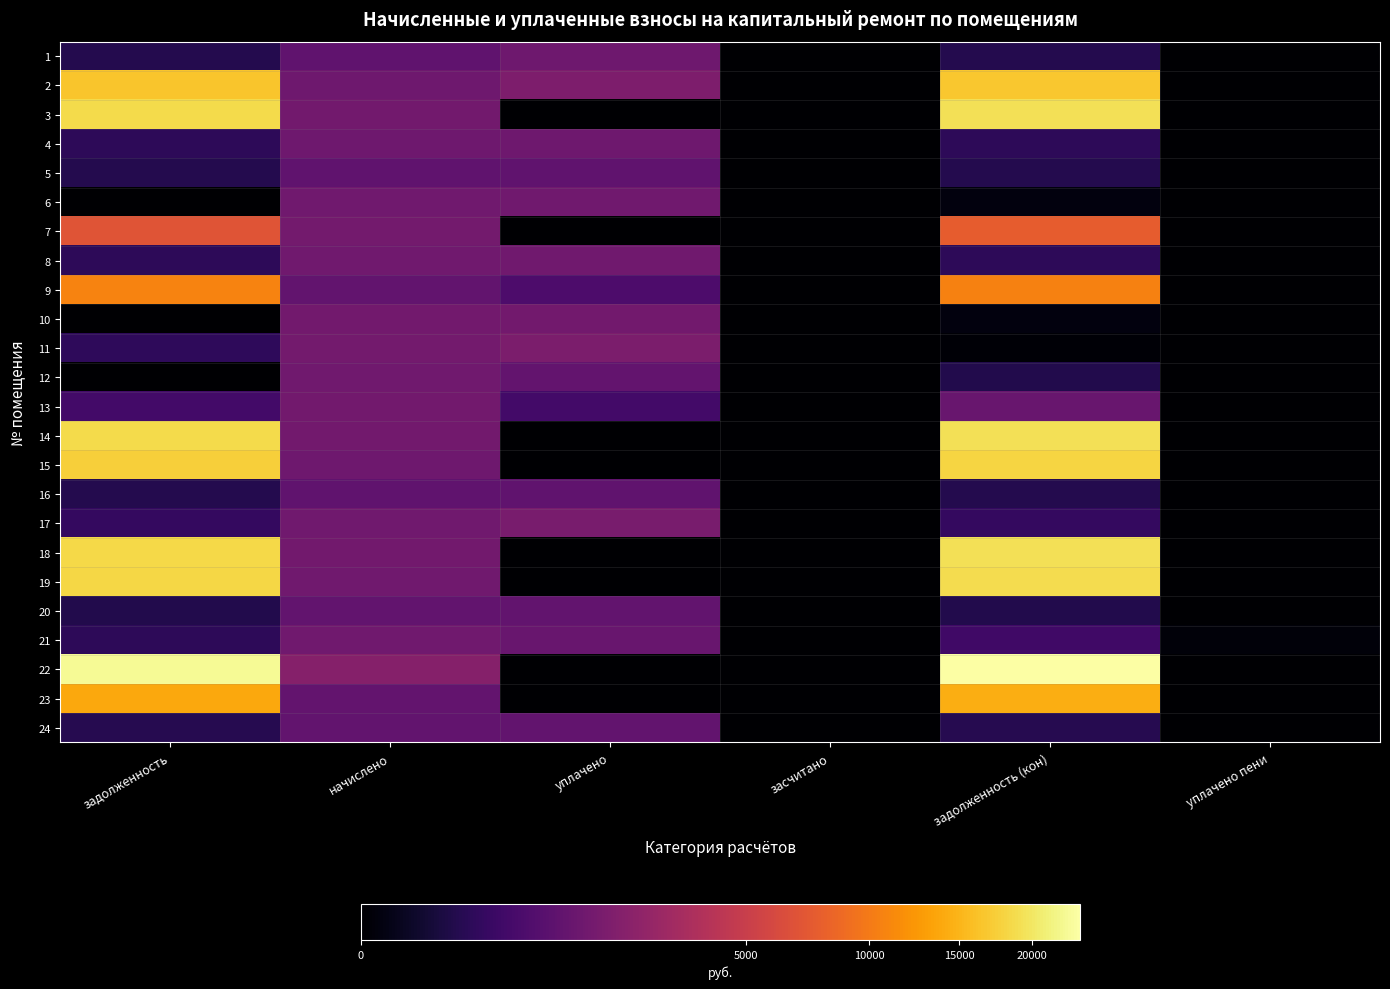

Reading right to left, transcribe all the data shown in this chart.

1: уплачено пени=0.0	задолженность (кон)=156.8	засчитано=0.0	уплачено=1258.7	начислено=944.5	задолженность=156.8
2: уплачено пени=0.0	задолженность (кон)=16642.7	засчитано=0.0	уплачено=1685.7	начислено=1291.1	задолженность=16597.2
3: уплачено пени=0.0	задолженность (кон)=19373.4	засчитано=0.0	уплачено=0.0	начислено=1364.2	задолженность=18691.3
4: уплачено пени=0.0	задолженность (кон)=215.7	засчитано=0.0	уплачено=1294.3	начислено=1294.3	задолженность=215.7
5: уплачено пени=0.0	задолженность (кон)=155.8	засчитано=0.0	уплачено=934.9	начислено=934.9	задолженность=155.8
6: уплачено пени=0.0	задолженность (кон)=2.2	засчитано=0.0	уплачено=1323.9	начислено=1326.1	задолженность=0.0
7: уплачено пени=0.0	задолженность (кон)=7627.4	засчитано=0.0	уплачено=0.0	начислено=1380.1	задолженность=6937.3
8: уплачено пени=0.0	задолженность (кон)=218.4	засчитано=0.0	уплачено=1310.2	начислено=1310.2	задолженность=218.4
9: уплачено пени=0.0	задолженность (кон)=10660.6	засчитано=0.0	уплачено=592.0	начислено=963.5	задолженность=10770.8
10: уплачено пени=0.0	задолженность (кон)=2.3	засчитано=0.0	уплачено=1374.7	начислено=1376.9	задолженность=0.0
11: уплачено пени=0.0	задолженность (кон)=0.1	засчитано=0.0	уплачено=1624.8	начислено=1392.8	задолженность=232.1
12: уплачено пени=0.0	задолженность (кон)=146.7	засчитано=0.0	уплачено=1000.0	начислено=1297.4	задолженность=0.0
13: уплачено пени=0.0	задолженность (кон)=1123.7	засчитано=0.0	уплачено=449.4	начислено=1348.3	задолженность=449.6
14: уплачено пени=0.0	задолженность (кон)=19328.2	засчитано=0.0	уплачено=0.0	начислено=1361.0	задолженность=18647.7
15: уплачено пени=0.0	задолженность (кон)=18063.8	засчитано=0.0	уплачено=0.0	начислено=1272.0	задолженность=17427.8
16: уплачено пени=0.0	задолженность (кон)=158.5	засчитано=0.0	уплачено=950.8	начислено=950.8	задолженность=158.5
17: уплачено пени=0.0	задолженность (кон)=274.7	засчитано=0.0	уплачено=1547.1	начислено=1326.1	задолженность=274.7
18: уплачено пени=0.0	задолженность (кон)=19192.8	засчитано=0.0	уплачено=0.0	начислено=1351.5	задолженность=18517.0
19: уплачено пени=0.0	задолженность (кон)=18831.5	засчитано=0.0	уплачено=0.0	начислено=1326.1	задолженность=18168.4
20: уплачено пени=0.0	задолженность (кон)=152.0	засчитано=0.0	уплачено=963.5	начислено=963.5	задолженность=152.0
21: уплачено пени=0.7	задолженность (кон)=417.7	засчитано=0.0	уплачено=1114.6	начислено=1313.3	задолженность=218.9
22: уплачено пени=0.0	задолженность (кон)=23742.6	засчитано=0.0	уплачено=0.0	начислено=1913.3	задолженность=22656.1
23: уплачено пени=0.0	задолженность (кон)=14360.7	засчитано=0.0	уплачено=0.0	начислено=1011.2	задолженность=13855.1
24: уплачено пени=0.0	задолженность (кон)=164.8	засчитано=0.0	уплачено=989.0	начислено=989.0	задолженность=164.8